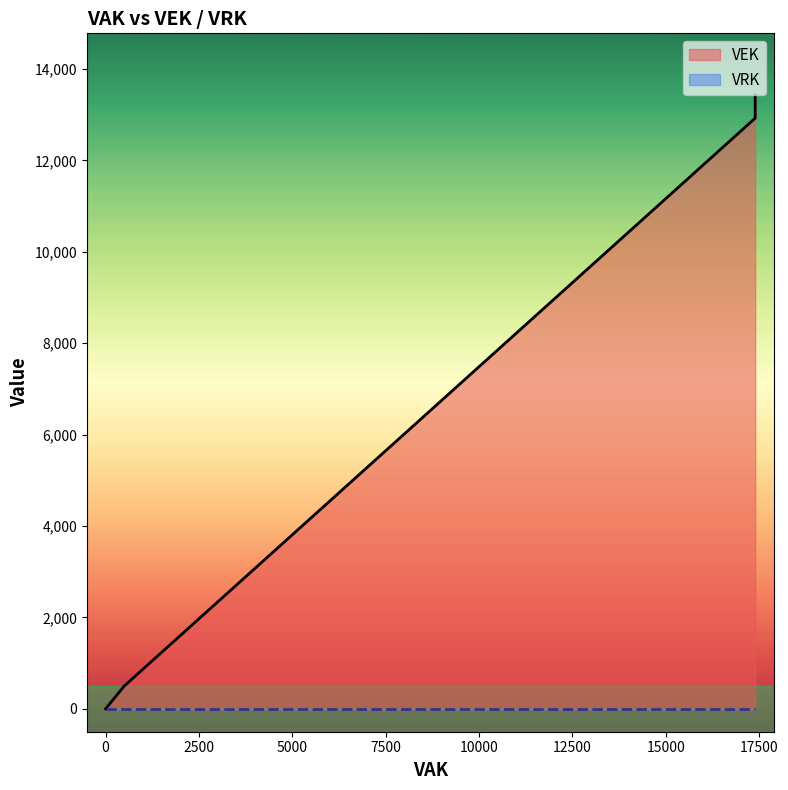

True or false: VRK and VEK cross at least once.

False